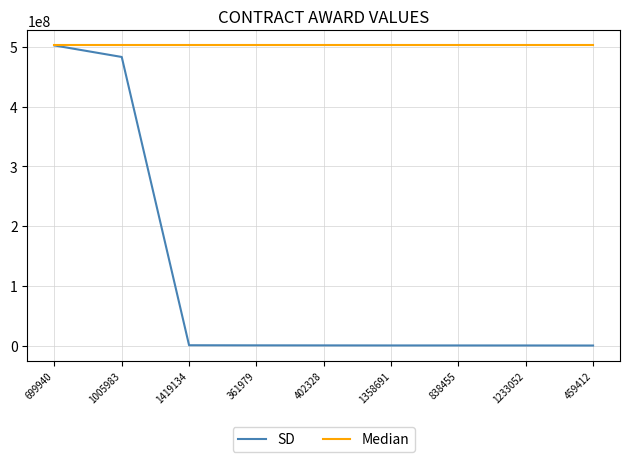

Rank the series at 361979 from highest to lowest value.

Median, SD